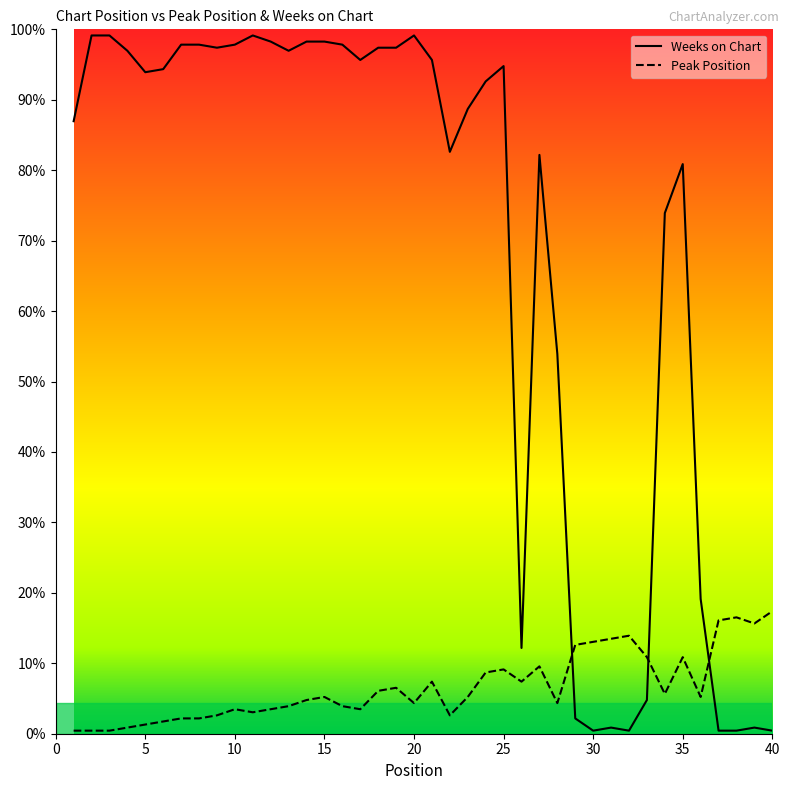

How many intersections are there between Weeks on Chart and Peak Position?

3